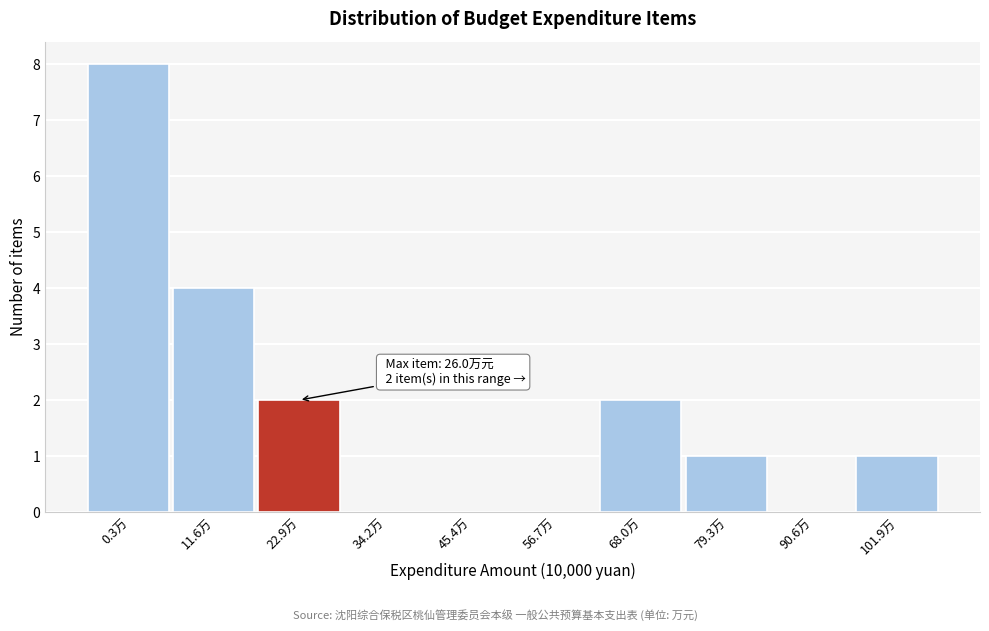

Reading left to right, transcribe all the data shown in this chart.

0.3万=8	11.6万=4	22.9万=2	34.2万=0	45.4万=0	56.7万=0	68.0万=2	79.3万=1	90.6万=0	101.9万=1